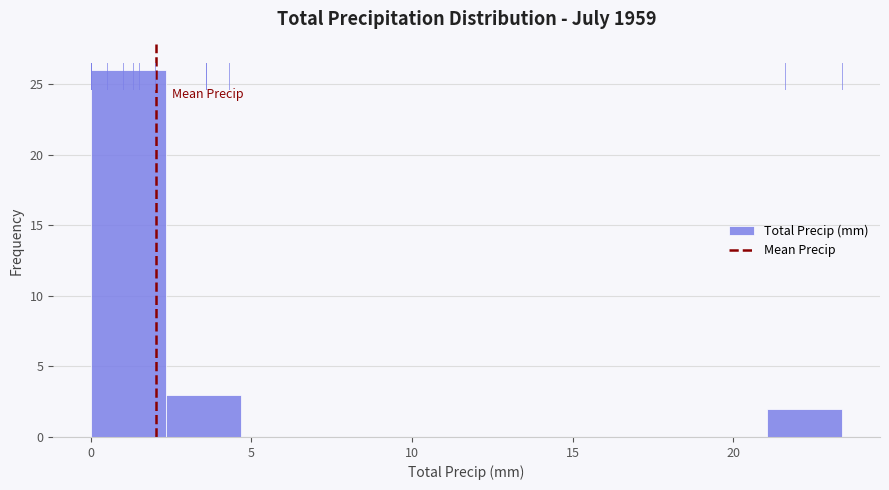

Over which range of the x-axis is the bar tallest?

0.0 to 2.5